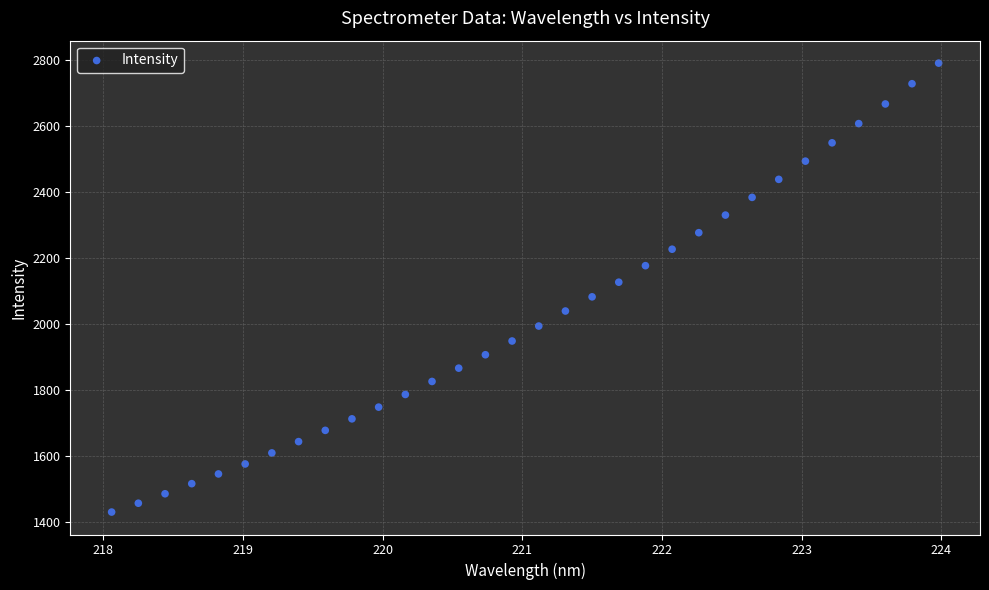

What is the range of Y values (max minus min)?

1359.1